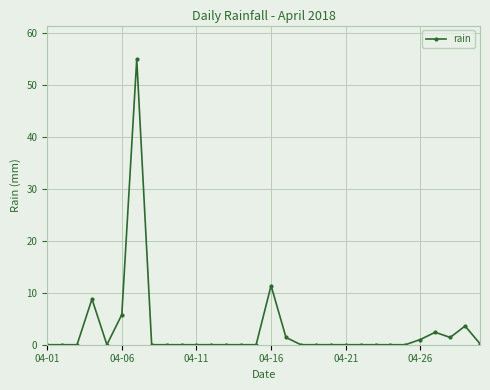

What is the greatest value displayed?

55.0